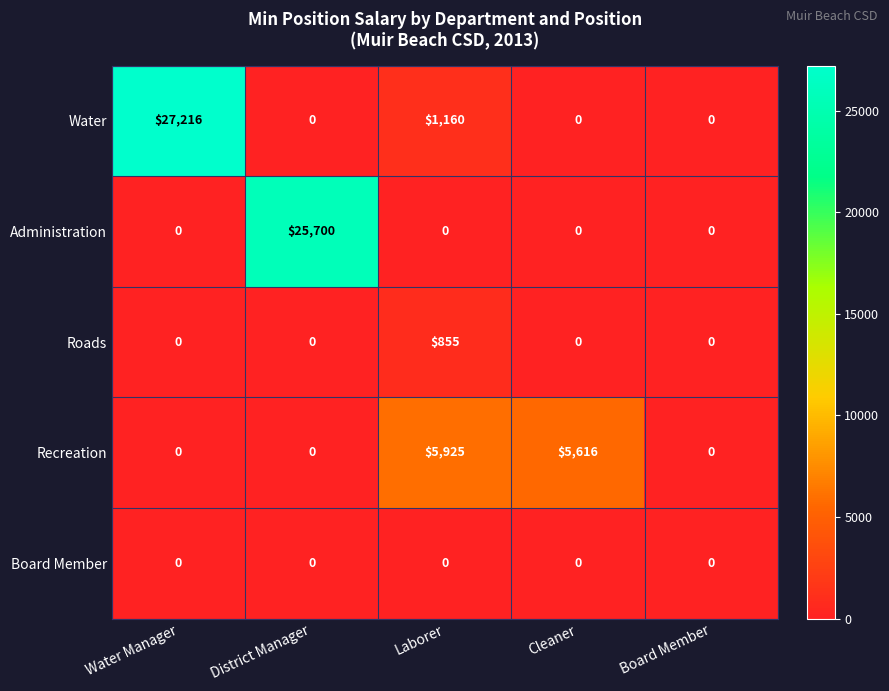

Which series has the largest range (max minus min)?

Water